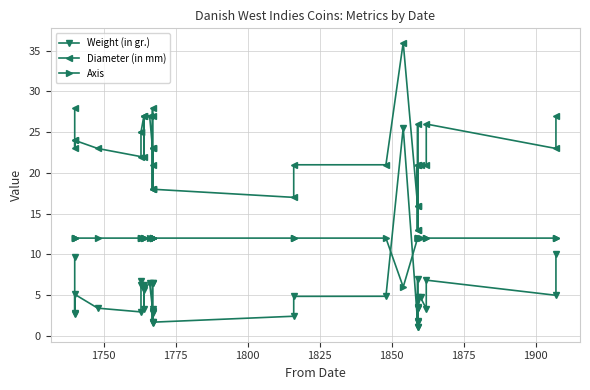

True or false: Weight (in gr.) and Diameter (in mm) cross at least once.

False